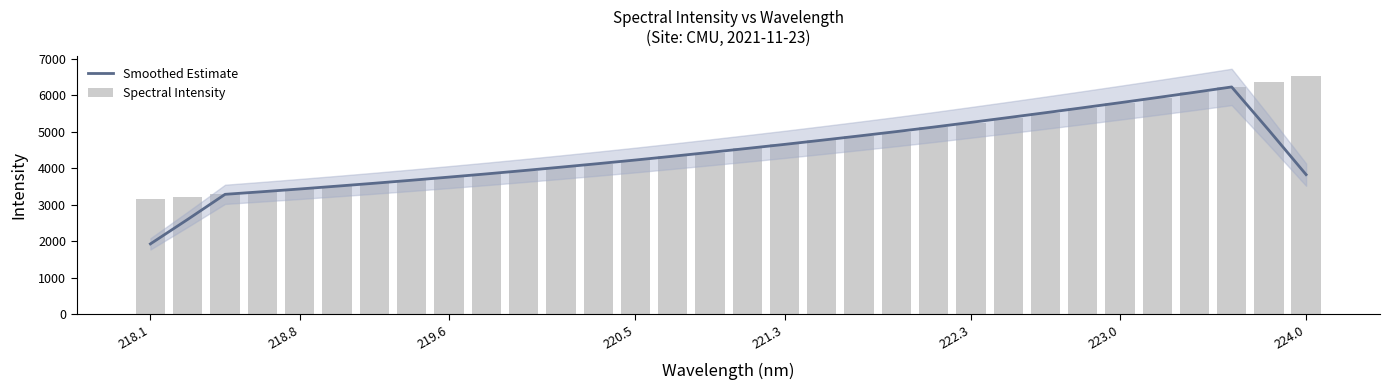

What is the lowest value of the Smoothed Estimate series?

1927.4